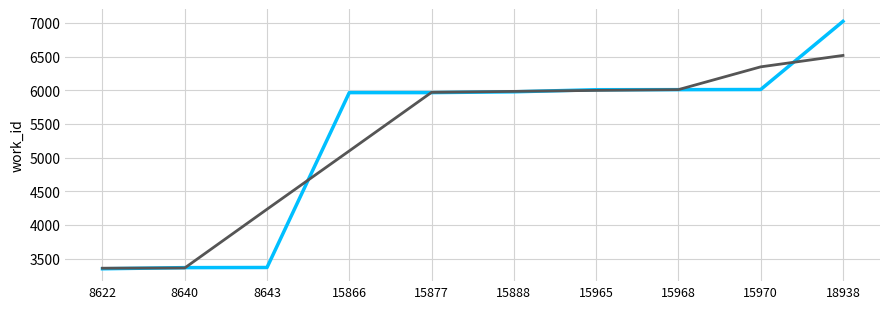

What is the spread (max minus min) of values at 15970?

336.7